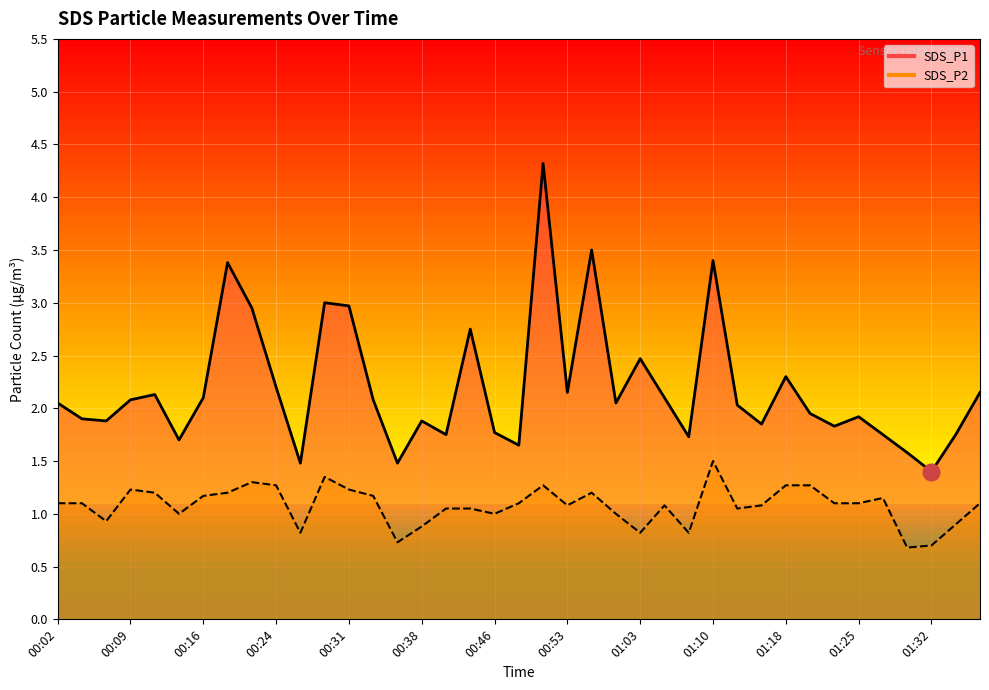

What position from the right is 00:46?

21